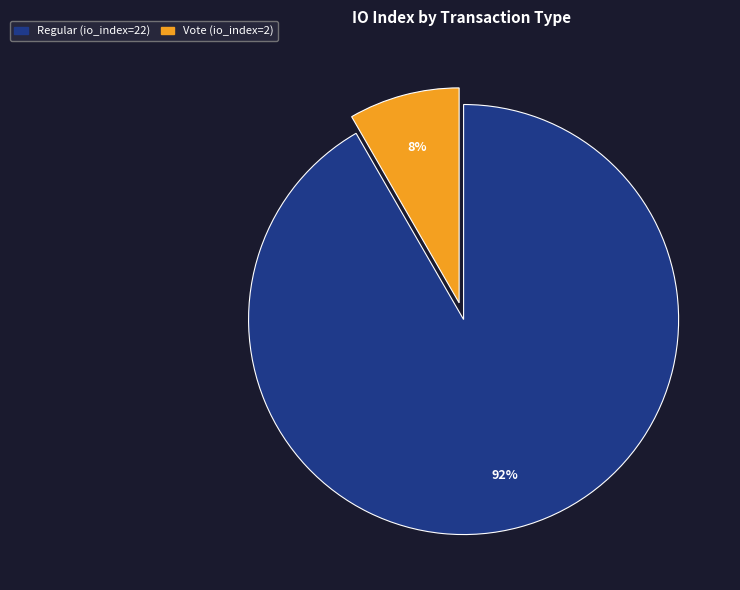

To the nearest percent, what percentage of the pie is Vote (io_index=2)?

8%